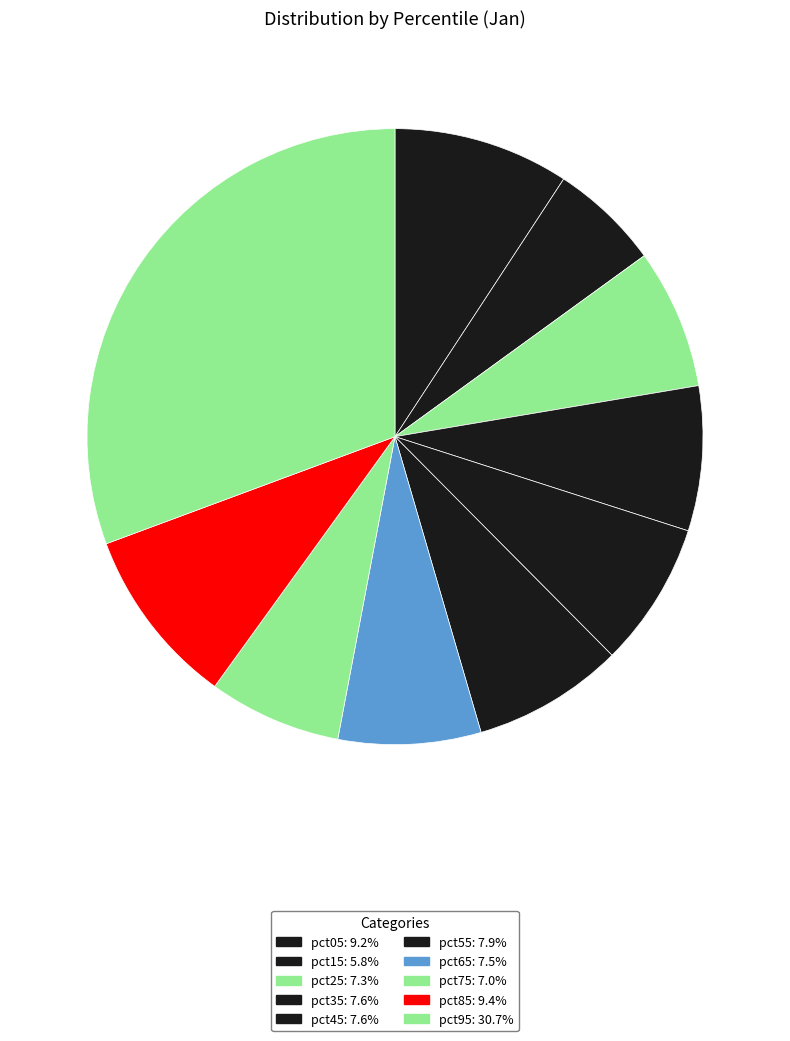

Is there any slice that represents more than half of the pie?

No